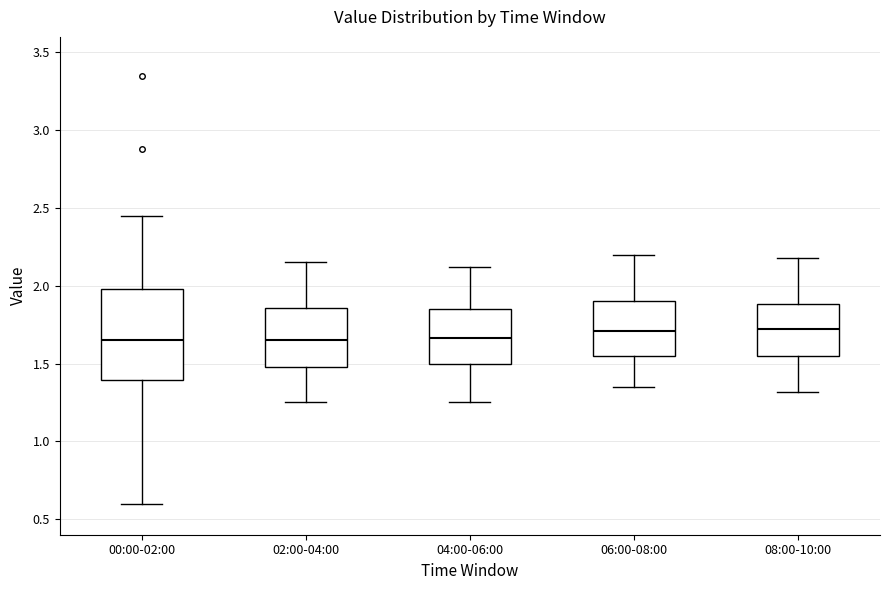

Comparing the boxes themselves (not the whiskers), which one is the tallest?

00:00-02:00